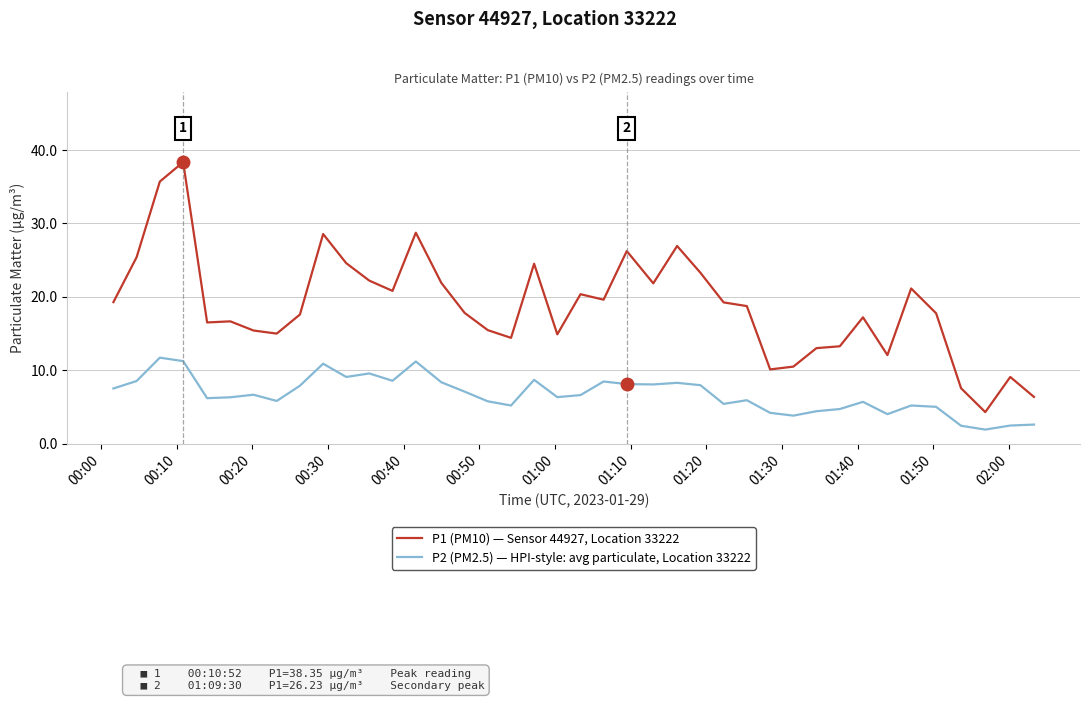

What is the minimum value for P2 (PM2.5) — HPI-style: avg particulate, Location 33222?

1.9